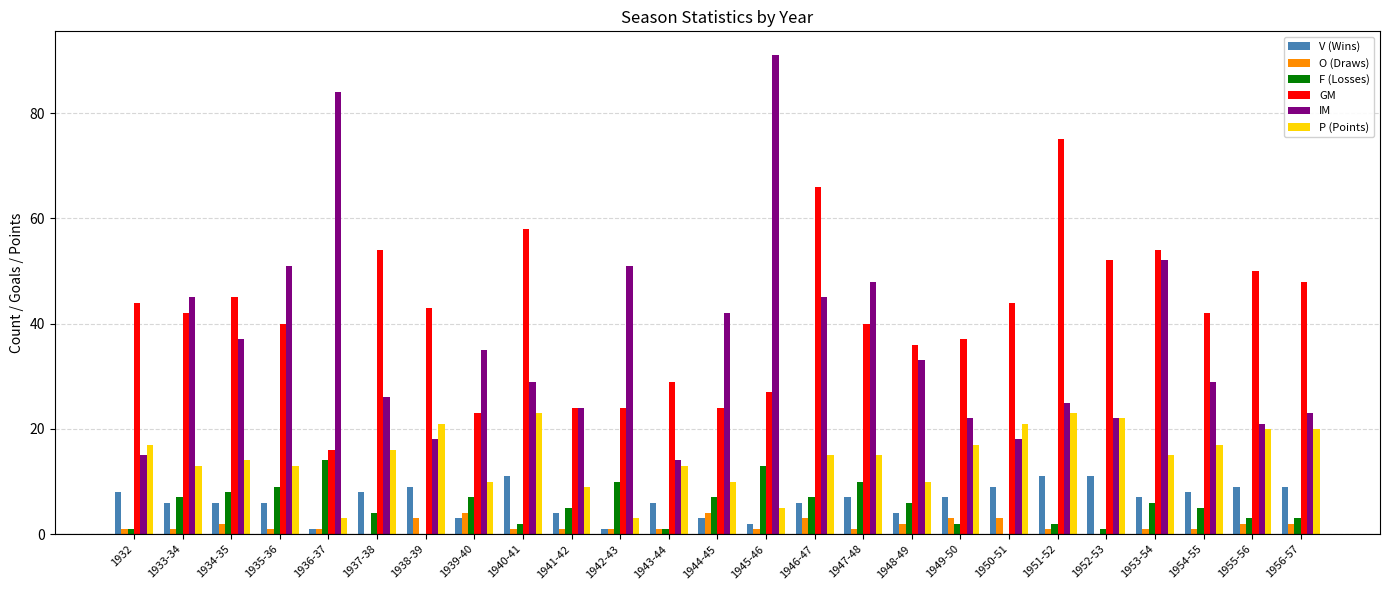

Where is IM nearest to the value 52?

1953-54